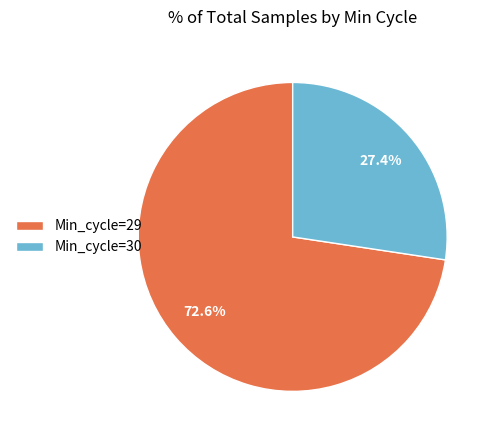

Rank the categories by value from highest to lowest.

Min_cycle=29, Min_cycle=30